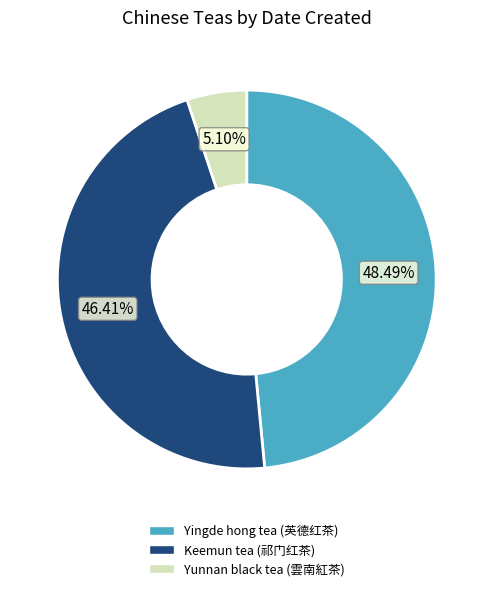

Is it true that Yunnan black tea (雲南紅茶) is 19% of the pie?

False